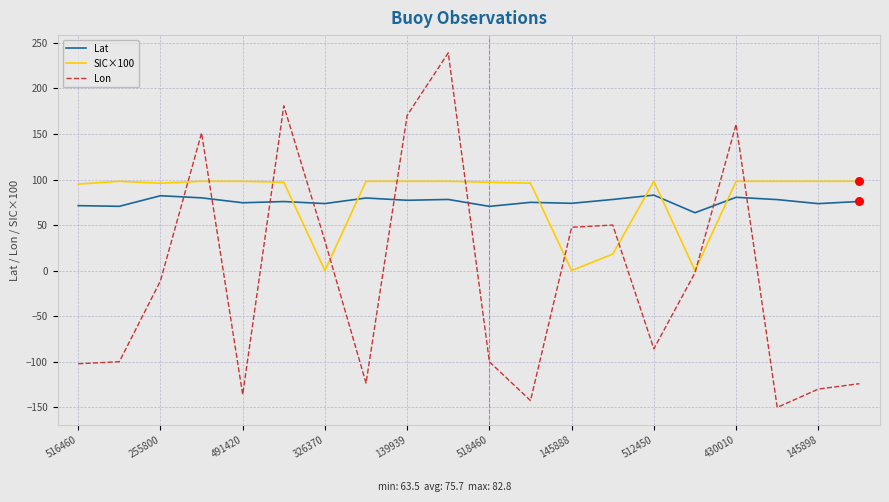

Which series has the widest spread of values?

Lon